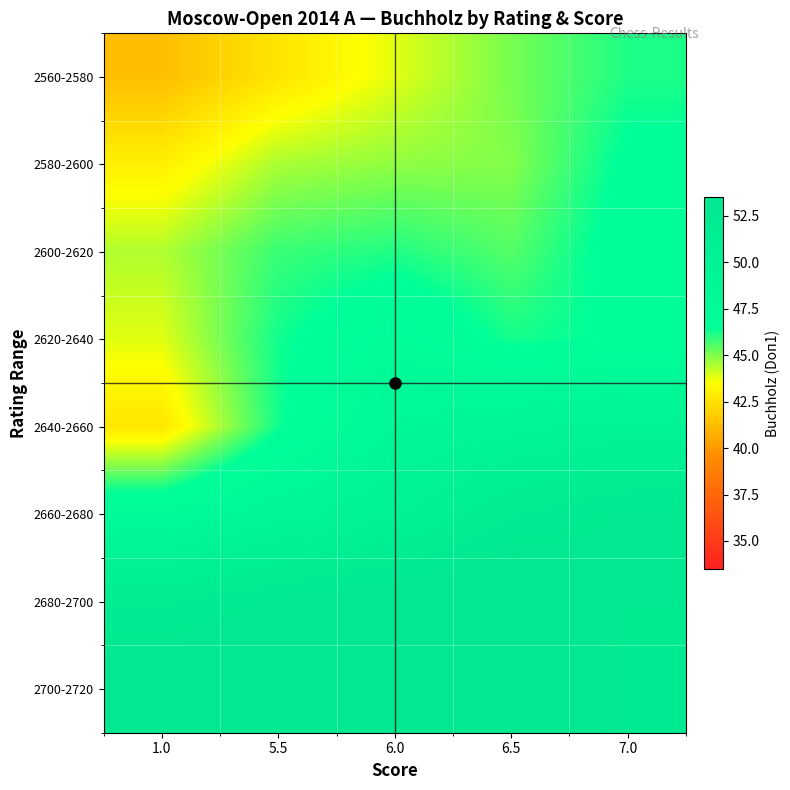

Which category has the lowest value across all series?

1.0